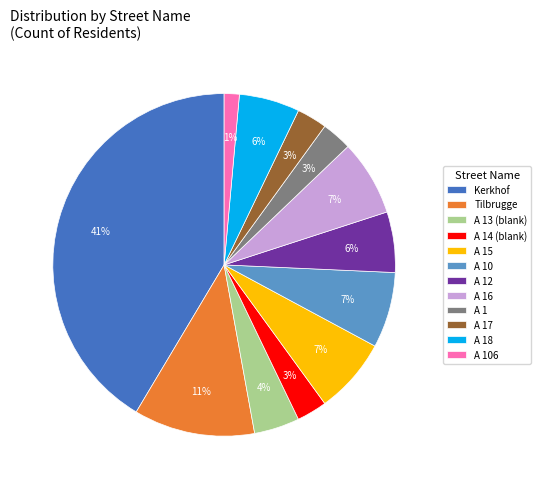

Which slice is the largest?

Kerkhof